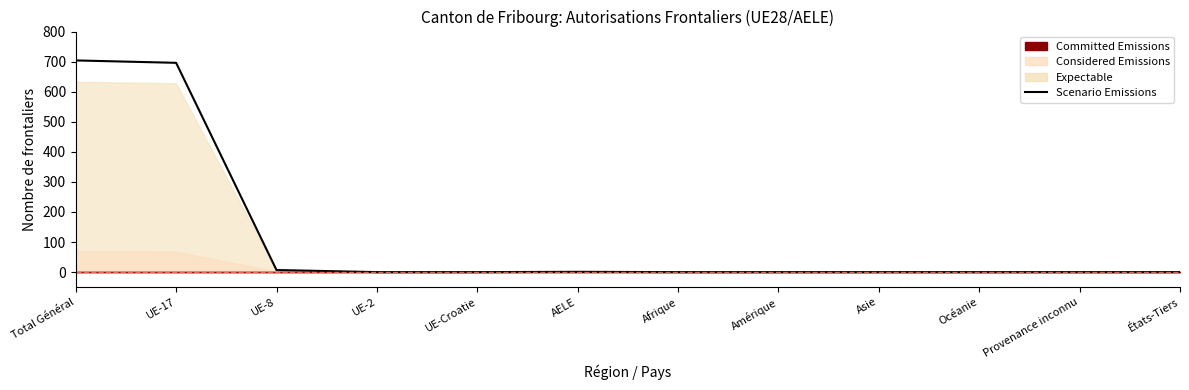

True or false: the data shows 0 at UE-2.

True